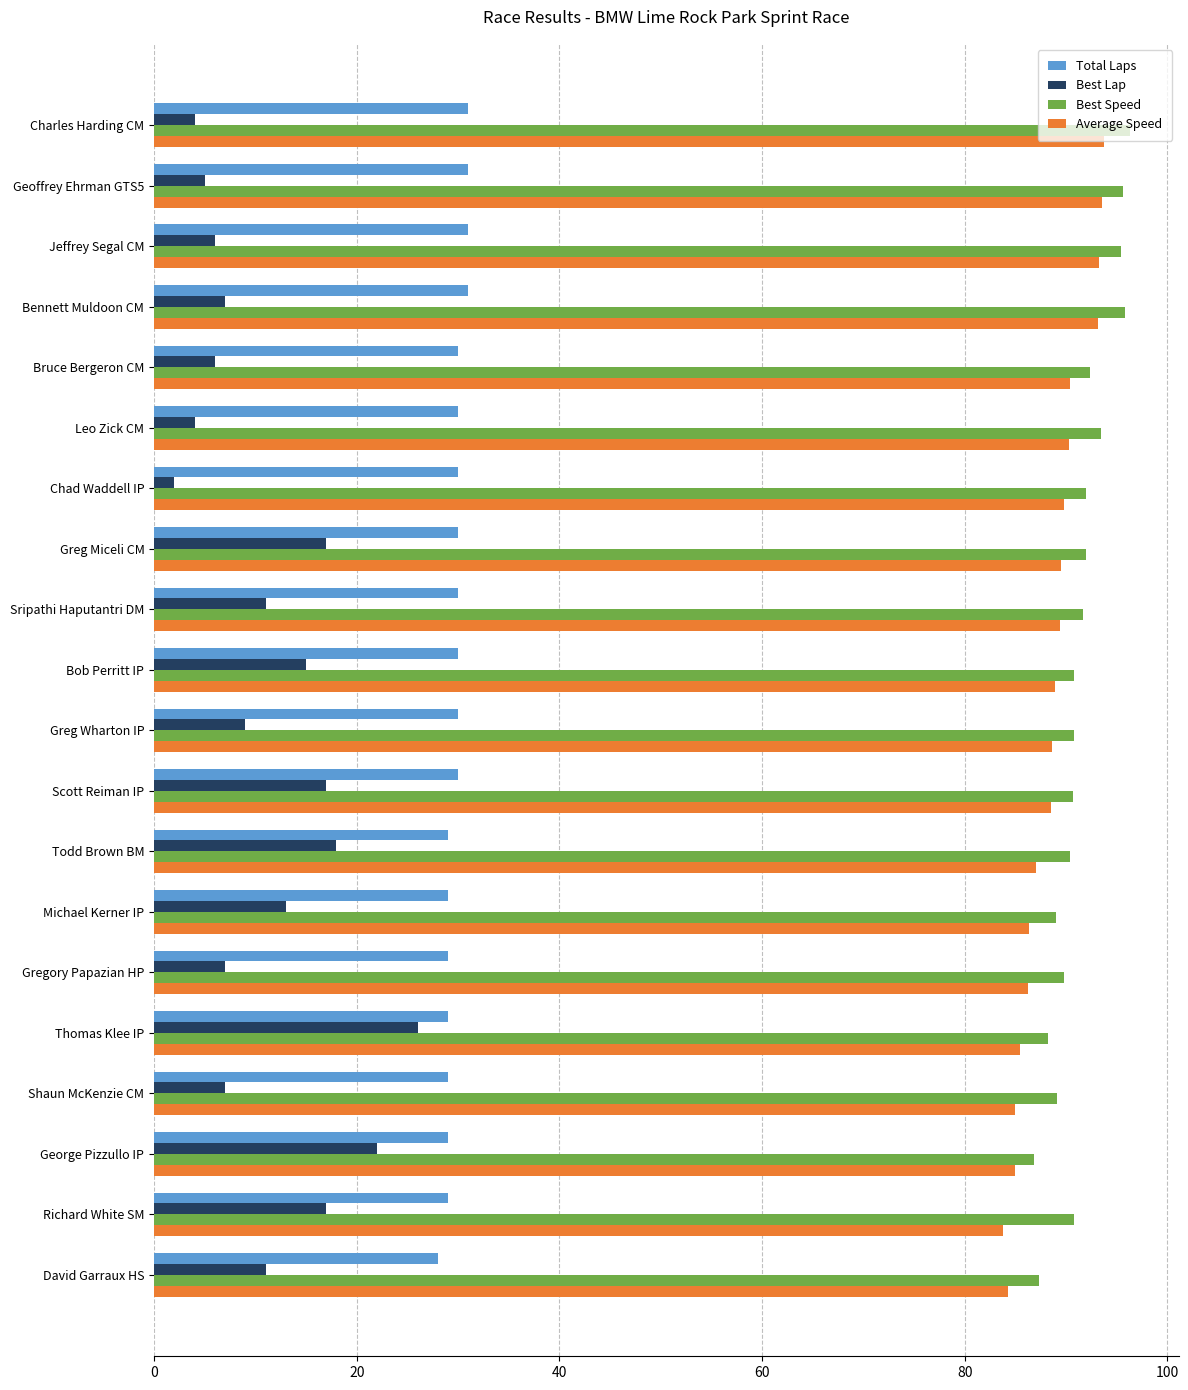

Is the value of Average Speed at George Pizzullo IP greater than the value of Best Speed at Charles Harding CM?

No